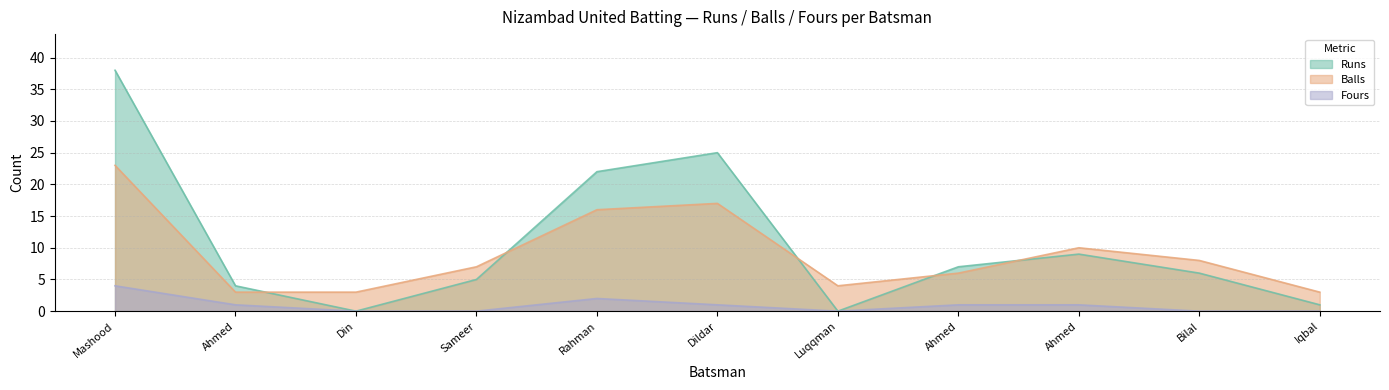

What are all the series names shown in the legend?

Runs, Balls, Fours